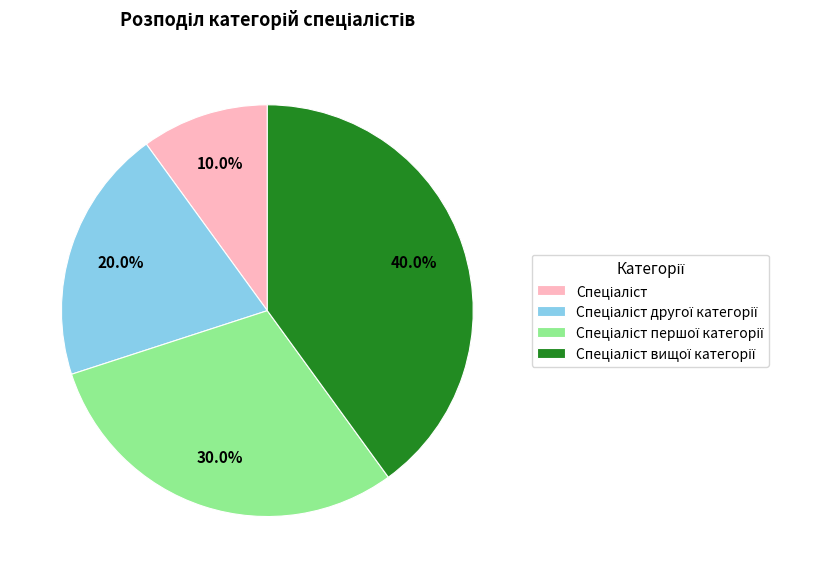

Is there a majority slice in this chart?

No